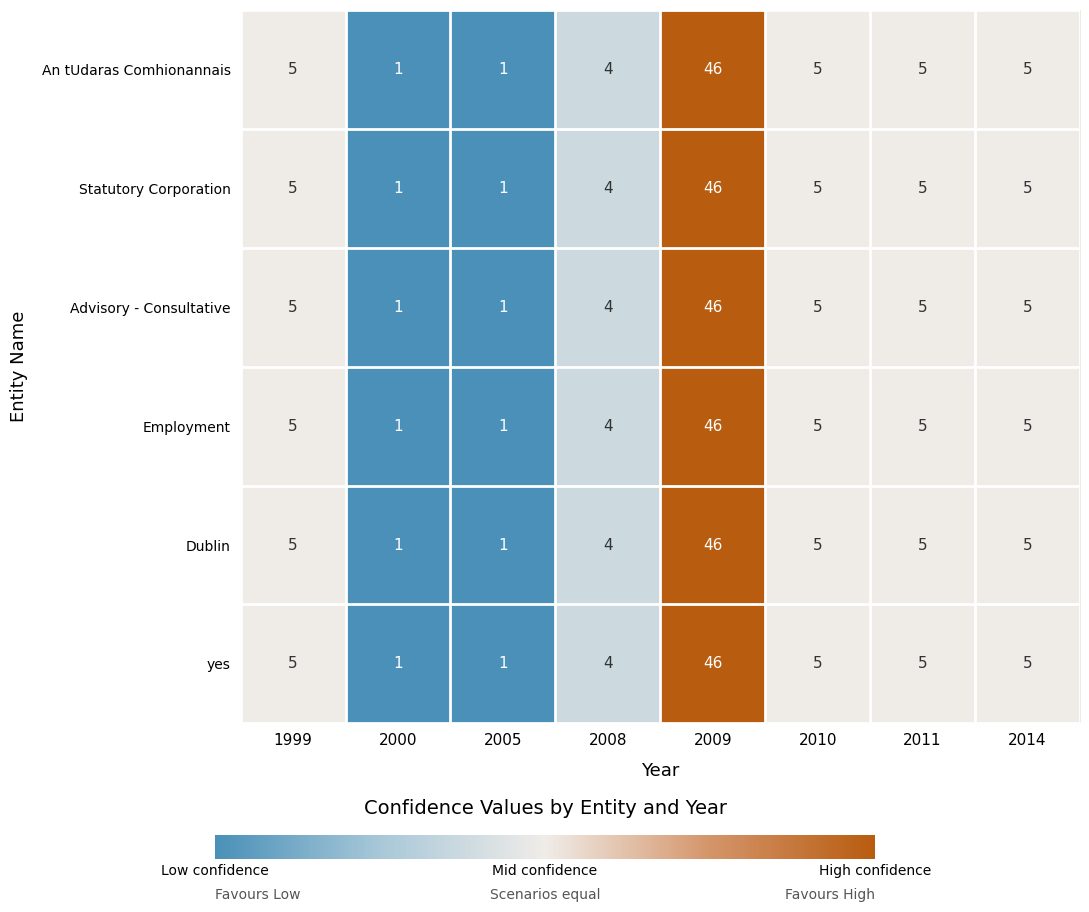

The Employment series shows 7 at 2008. True or false?

False